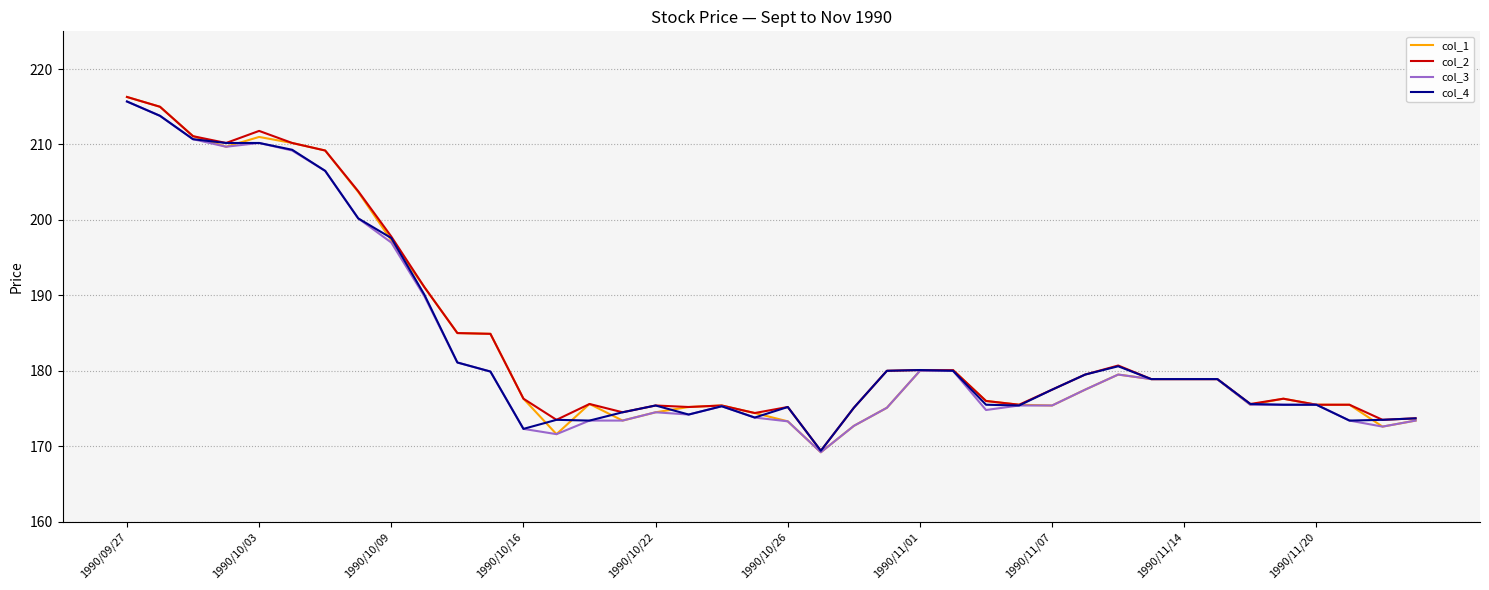

What is the lowest value of the col_4 series?

169.4